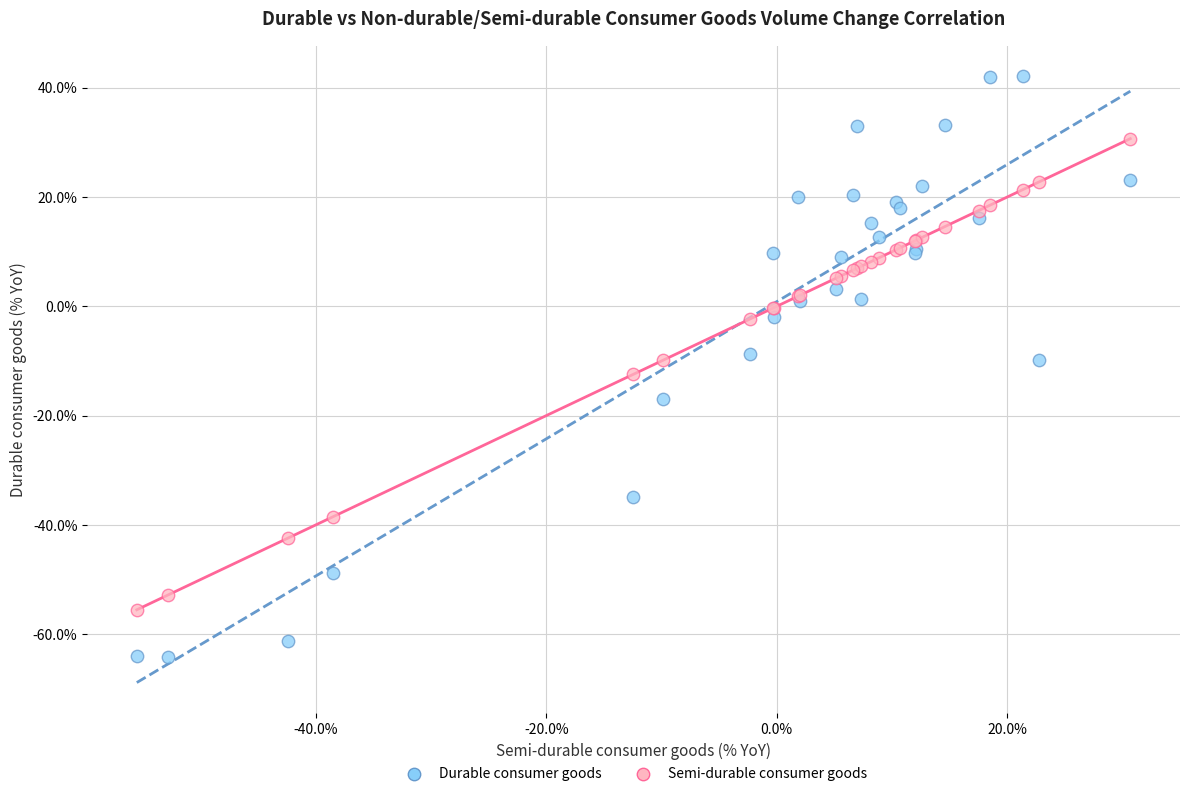

What are all the series names shown in the legend?

Durable consumer goods, Semi-durable consumer goods